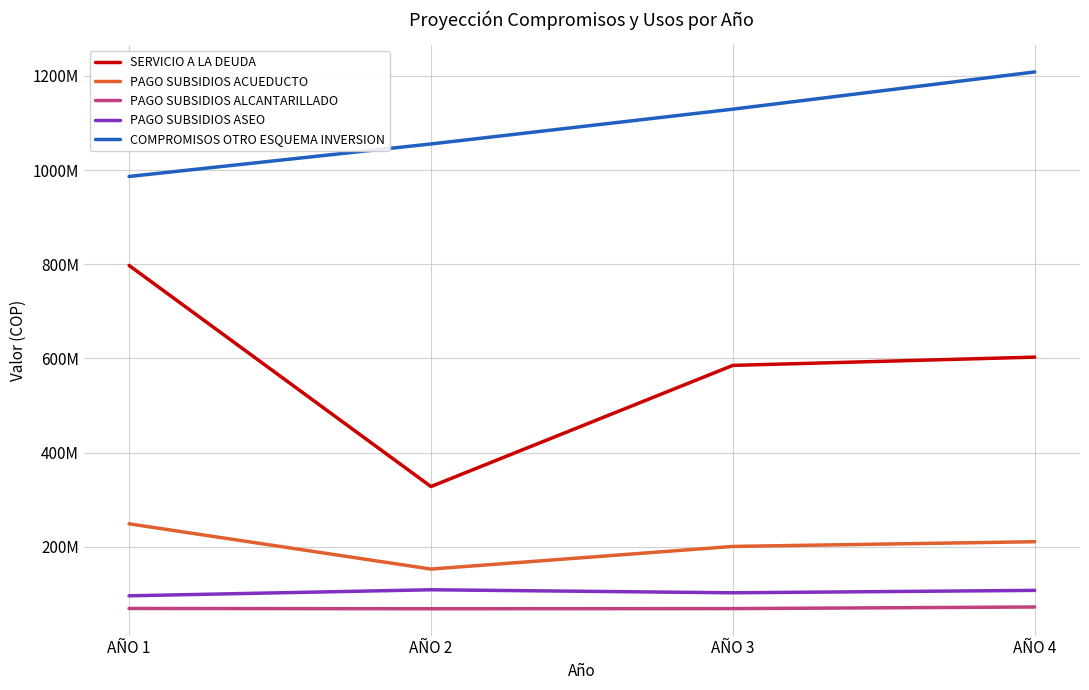

Reading left to right, list all the values displayed in this chart.

SERVICIO A LA DEUDA: 797380753	327900871	585146000	602700000
PAGO SUBSIDIOS ACUEDUCTO: 248714147	152654242	200684194	210718404
PAGO SUBSIDIOS ALCANTARILLADO: 68964717	68376950	68670834	72104376
PAGO SUBSIDIOS ASEO: 95852374	108669968	102261171	107374230
COMPROMISOS OTRO ESQUEMA INVERSION: 986345000	1055389000	1129266000	1208315000